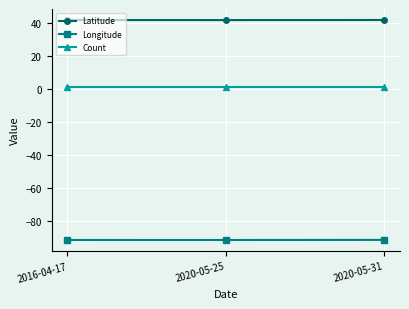

Does the chart have visible grid lines?

Yes